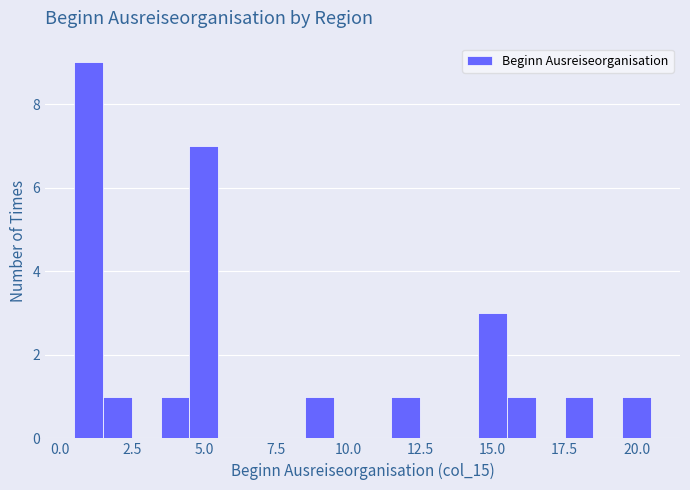

Read against the x-axis, roughly where is the centre of the tallest bar?

1.0